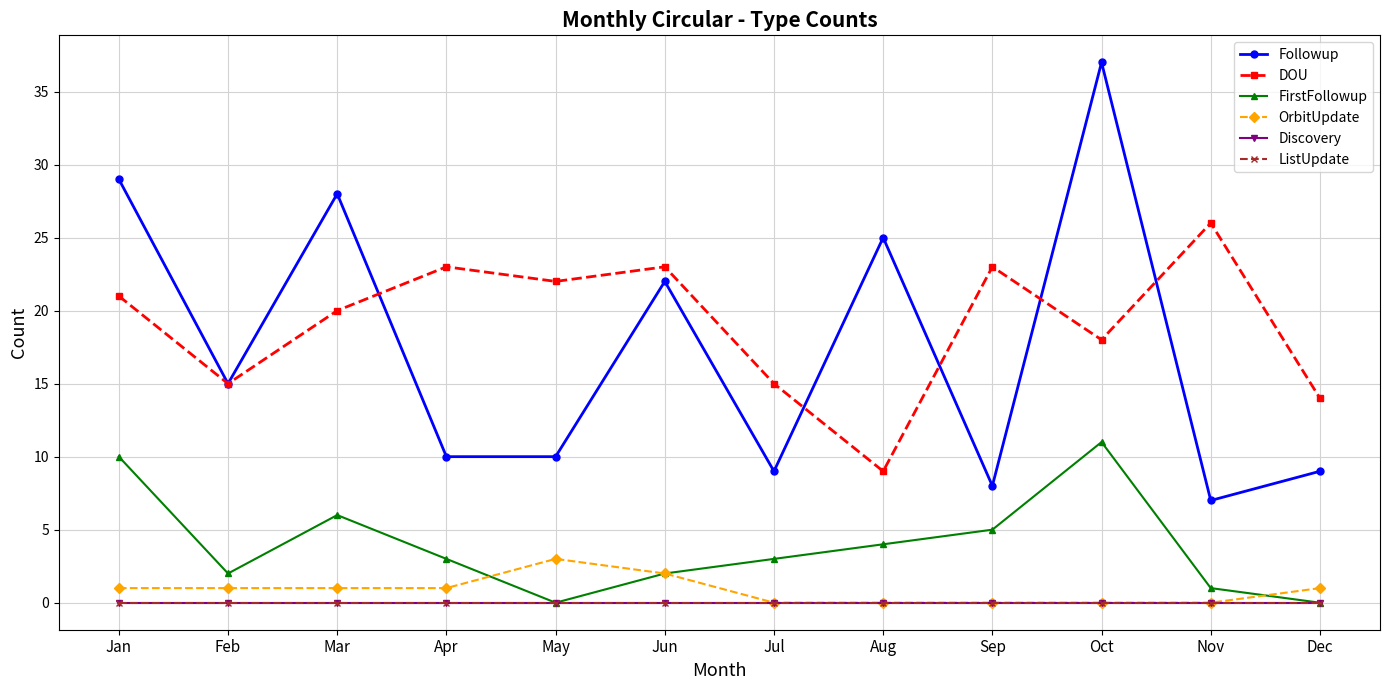

Does the chart have visible grid lines?

Yes